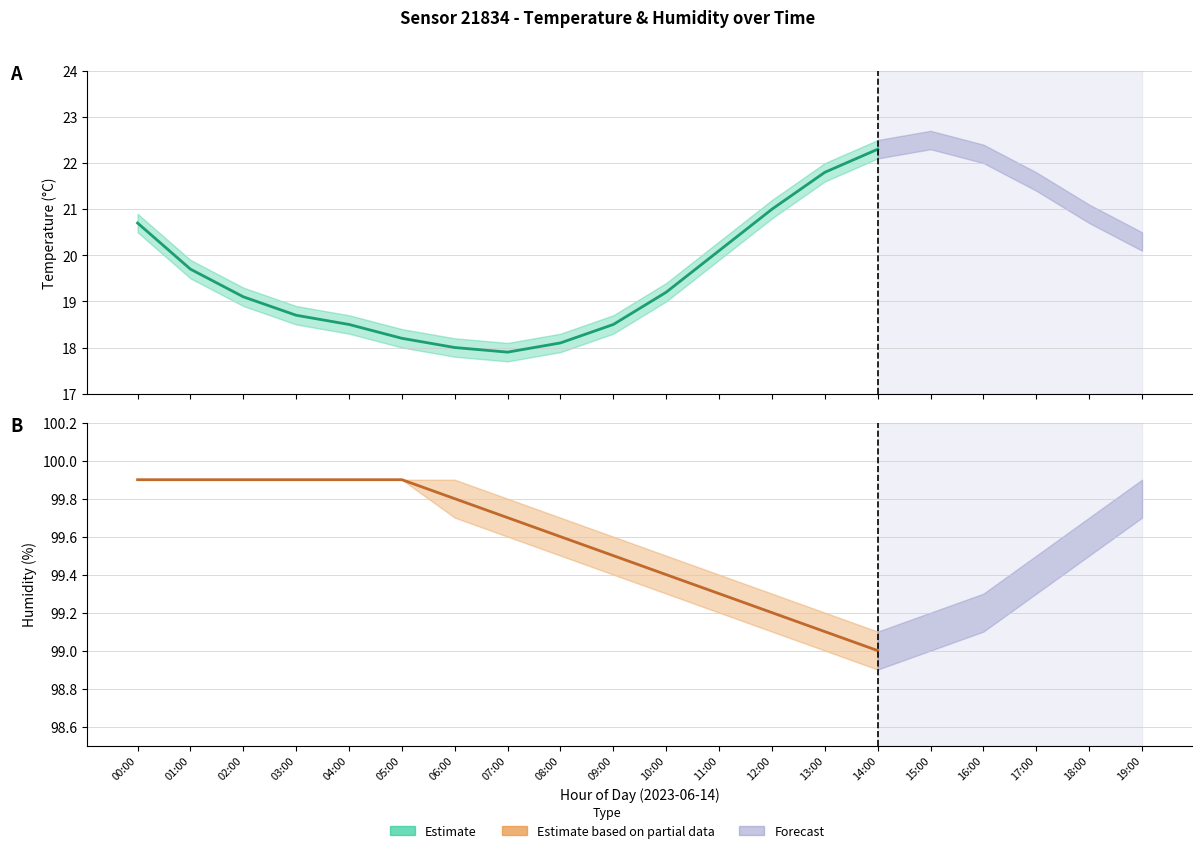

Where is the first local minimum for temperature_lower?

07:00